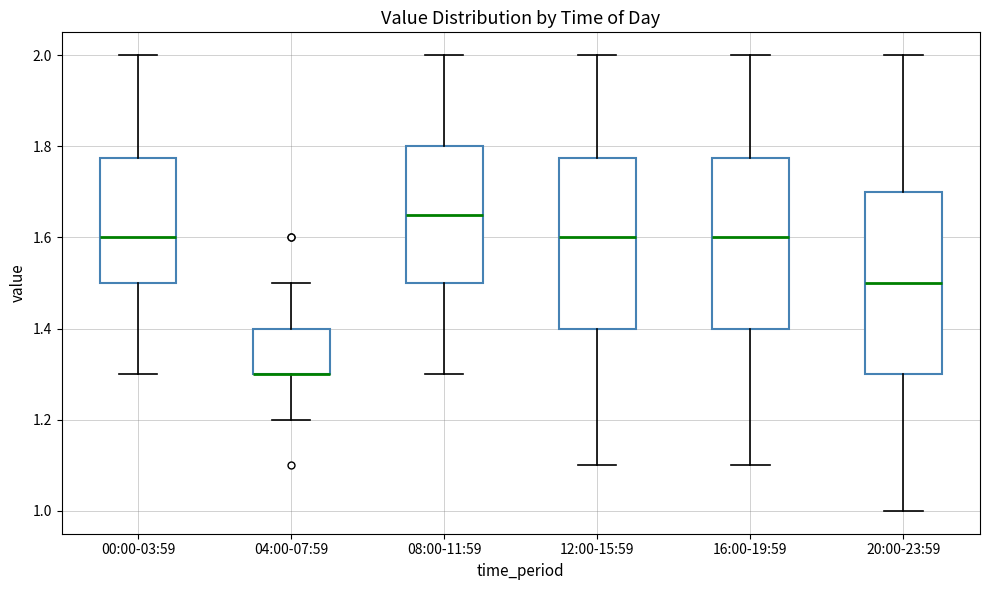

Where does the lower whisker of the box for 12:00-15:59 end on the y-axis? The values are not printed on the chart, so give them approximately, as read against the axis.

1.10